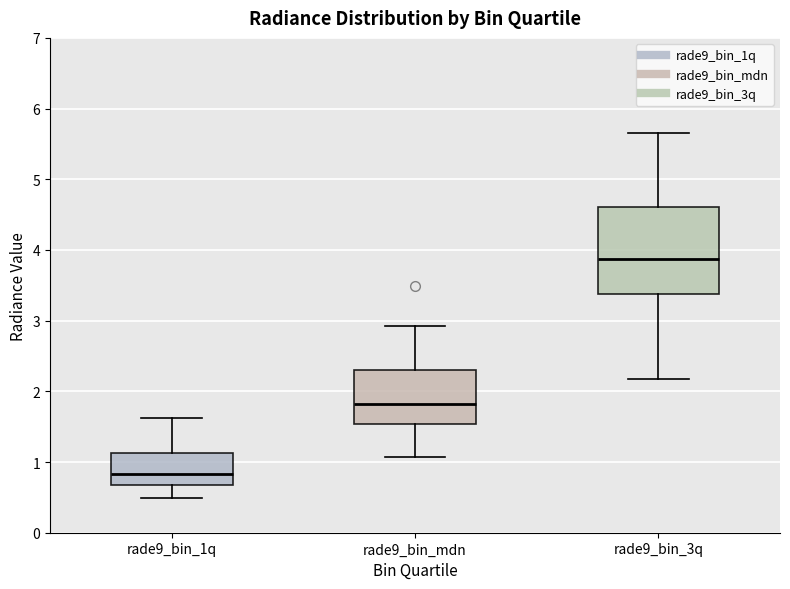

Reading left to right, transcribe this box plot: for each box, give where its median line is, the range the box spans, and where its two whiskers end, as read against the y-axis. The values are not printed on the chart, so give them approximately, as read against the axis.

rade9_bin_1q: median 0.8, box 0.7 to 1.1, whiskers 0.5 to 1.6
rade9_bin_mdn: median 1.8, box 1.5 to 2.3, whiskers 1.1 to 2.9
rade9_bin_3q: median 3.9, box 3.4 to 4.6, whiskers 2.2 to 5.6